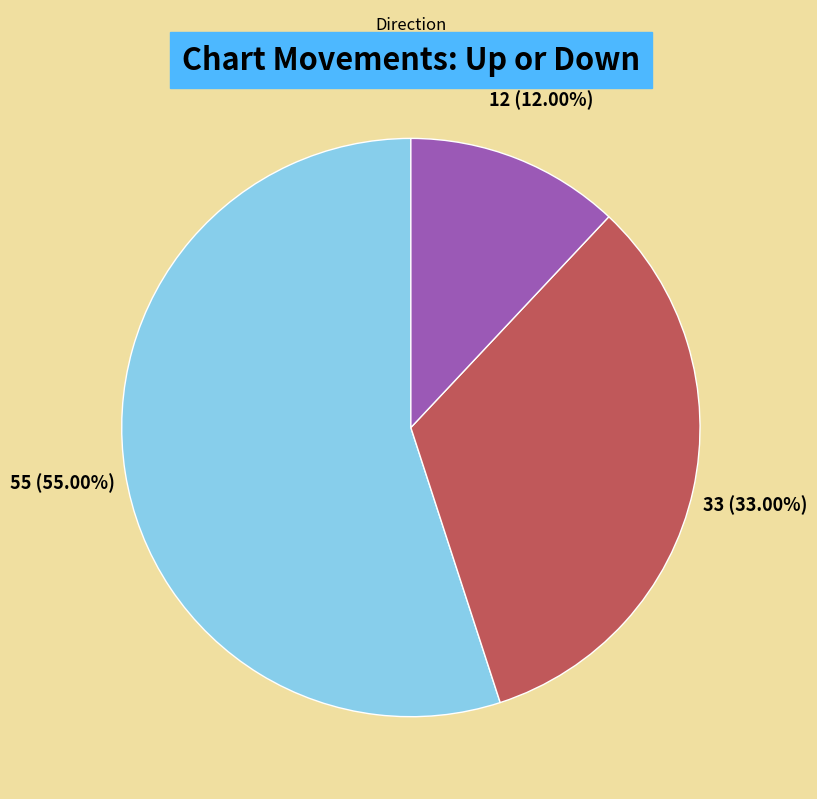

To the nearest percent, what is the average slice percentage?

33%